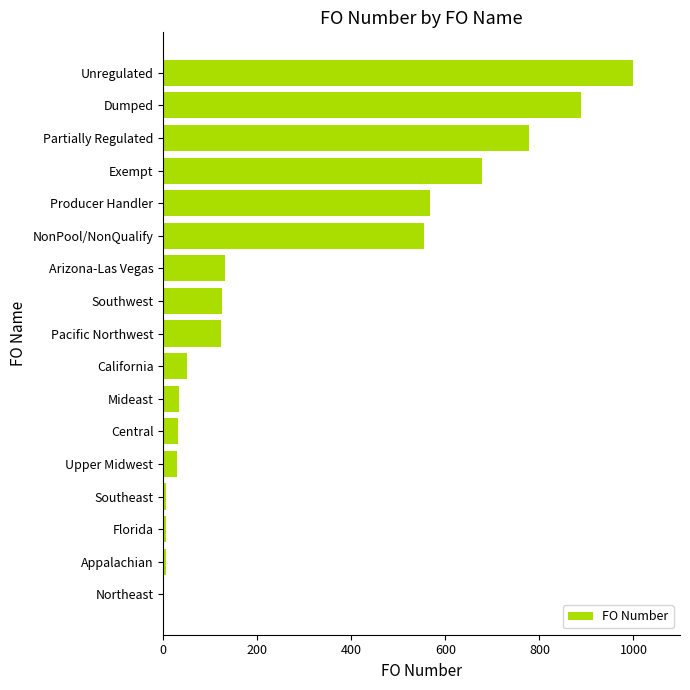

The chart shows a value of 567 at Producer Handler. True or false?

True